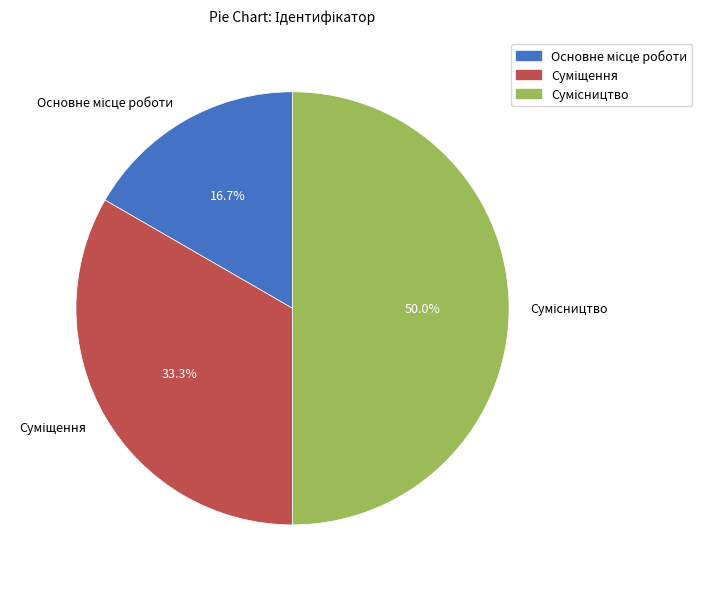

How many slices are in this pie chart?

3